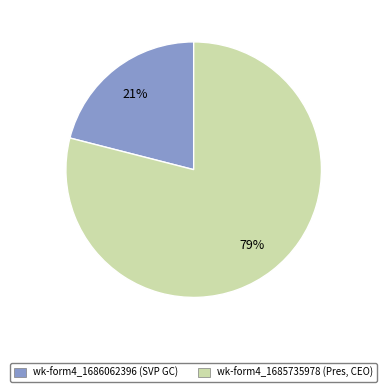

Which category has the biggest portion of the pie?

wk-form4_1685735978 (Pres, CEO)